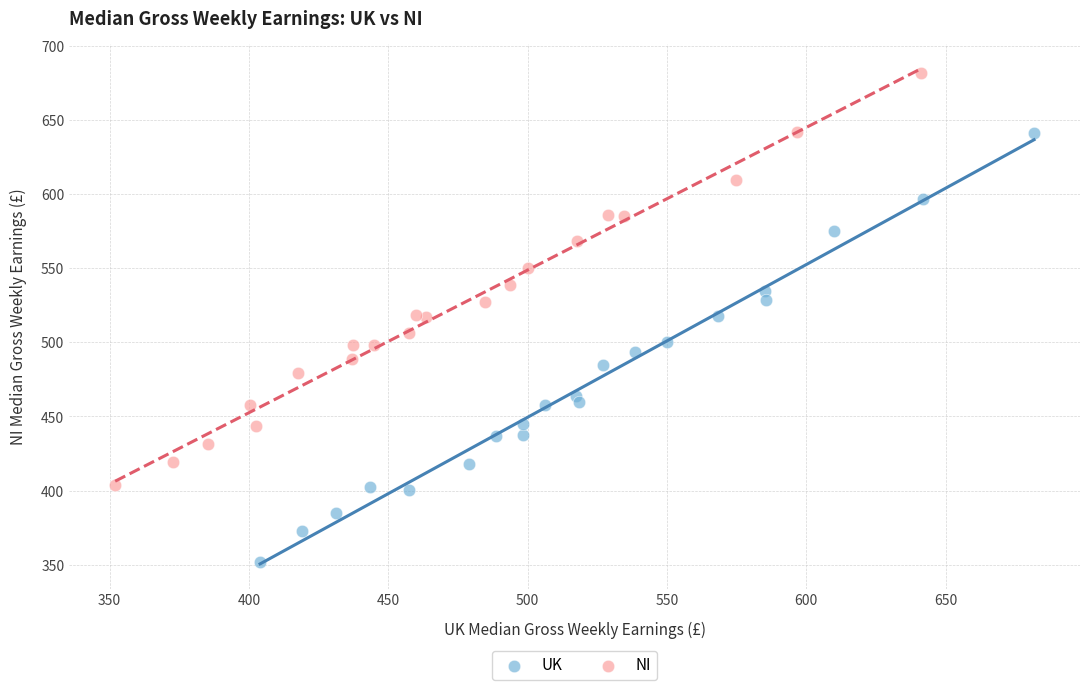

Which series contains the lowest Y value?

UK